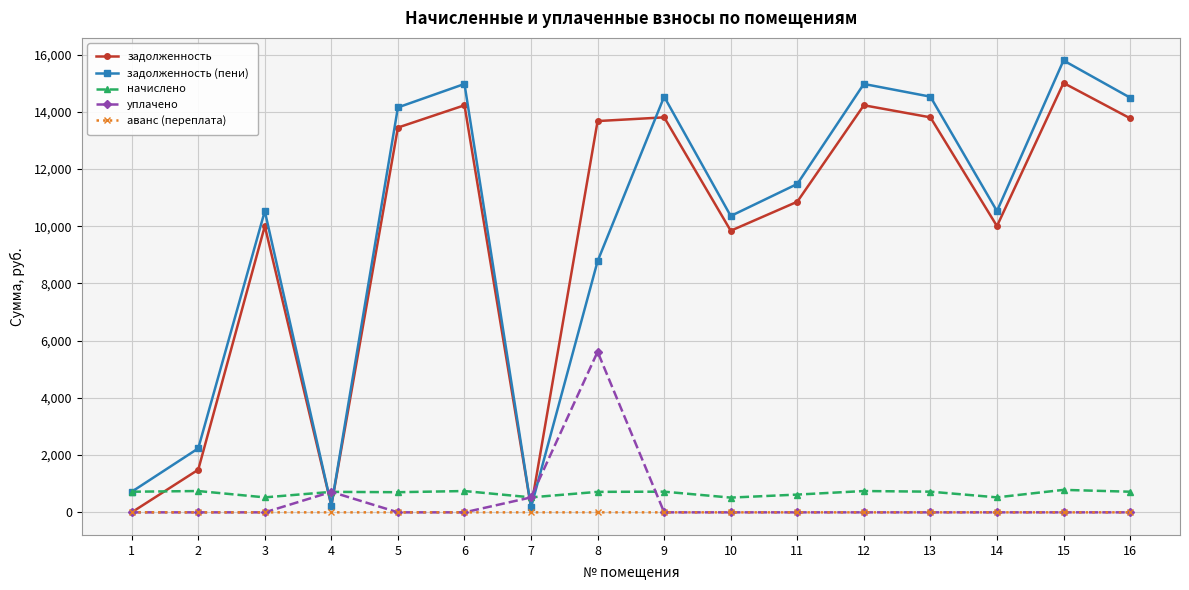

List the series in order of their peak value, lowest first.

аванс (переплата), начислено, уплачено, задолженность, задолженность (пени)